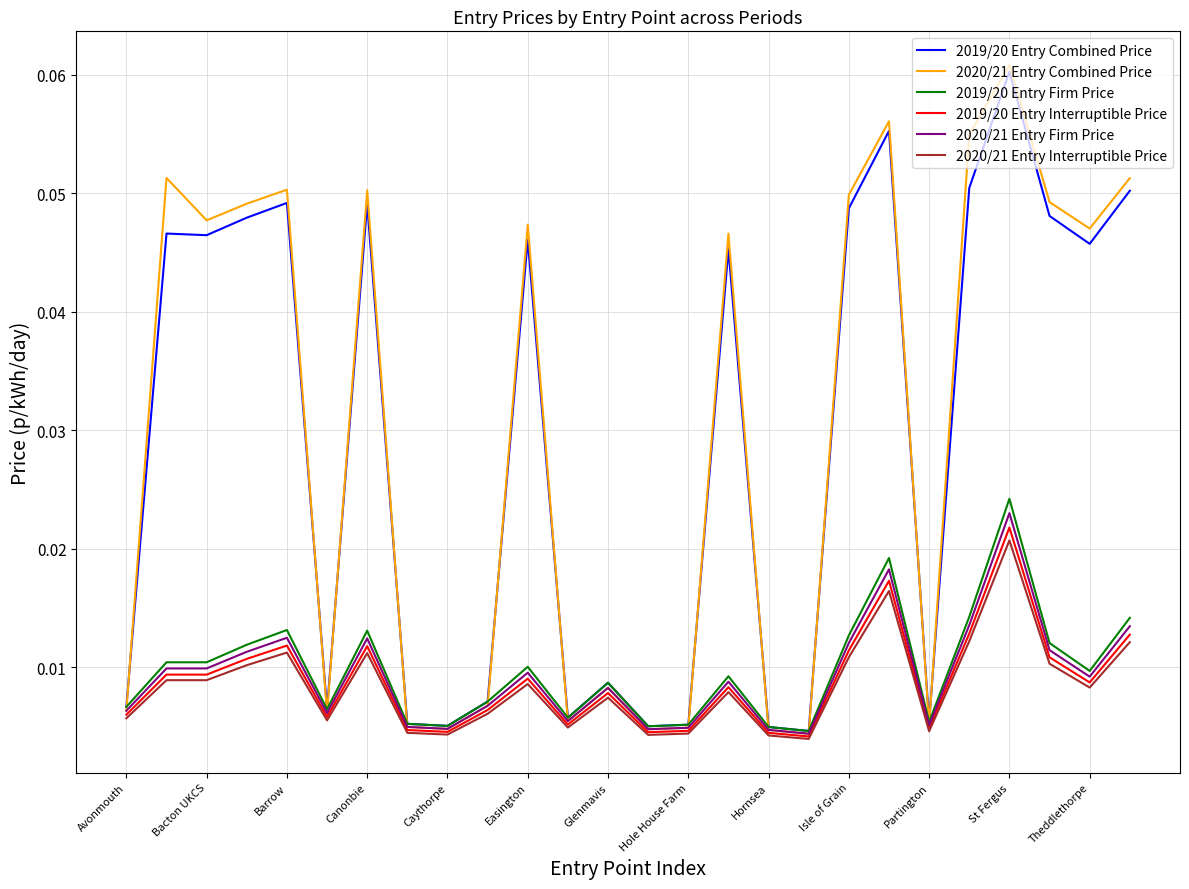

What are all the series names shown in the legend?

2019/20 Entry Combined Price, 2020/21 Entry Combined Price, 2019/20 Entry Firm Price, 2019/20 Entry Interruptible Price, 2020/21 Entry Firm Price, 2020/21 Entry Interruptible Price